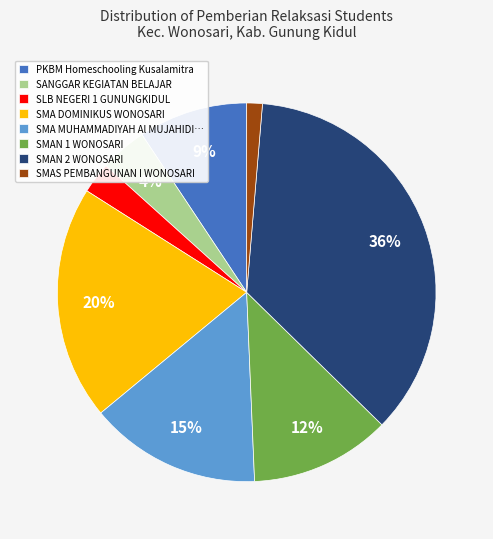

Which category has the smallest portion of the pie?

SMAS PEMBANGUNAN I WONOSARI